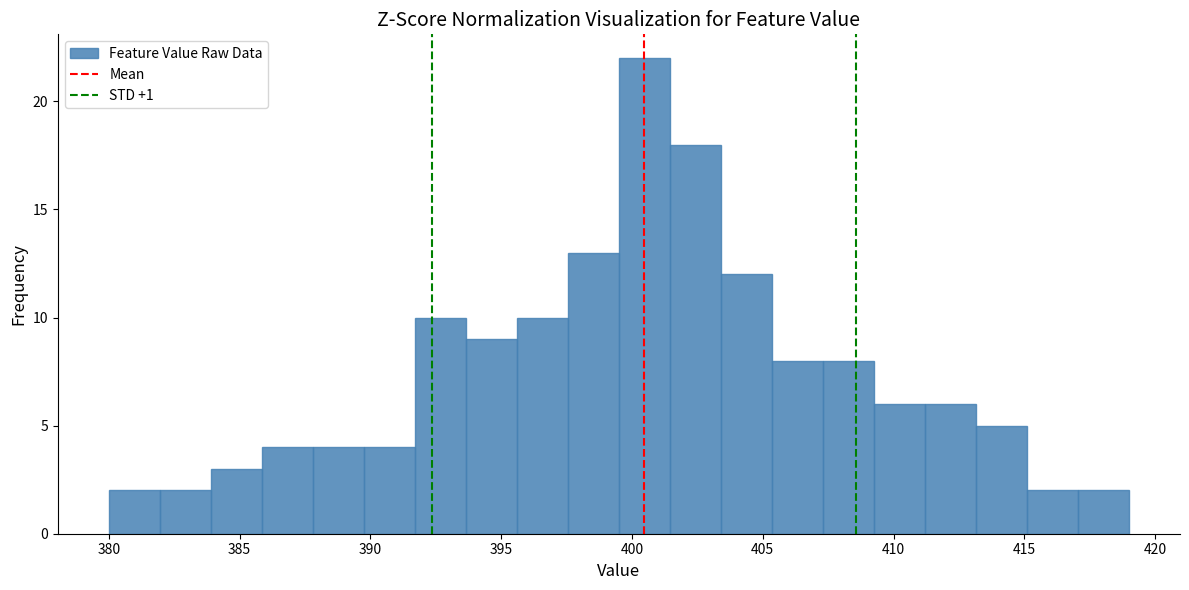

Around what value on the x-axis is the tallest bar? Give the approximate position of its centre, as read against the axis.

400.5